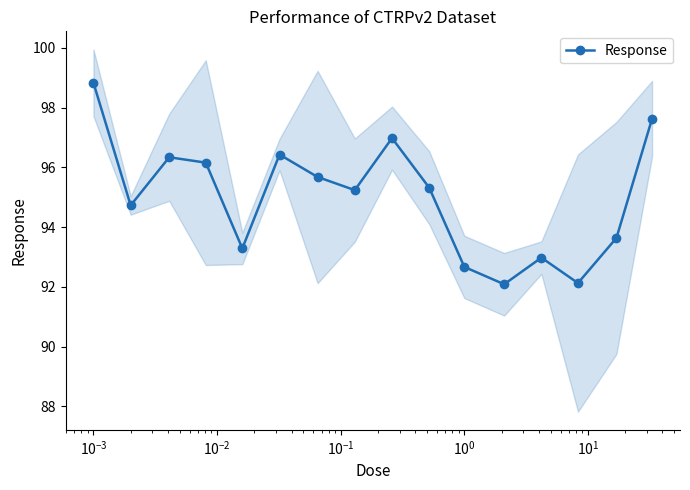

True or false: Response has more than 1 points higher than both neighbors.

True